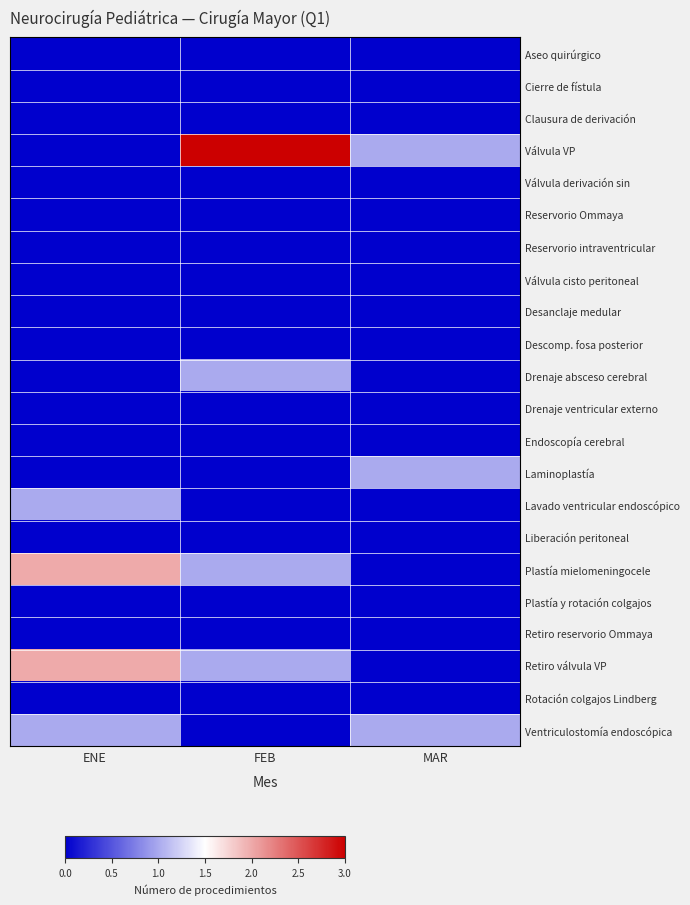

Rank the series by their maximum value, from highest to lowest.

Válvula VP, Plastía mielomeningocele, Retiro válvula VP, Drenaje absceso cerebral, Laminoplastía, Lavado ventricular endoscópico, Ventriculostomía endoscópica, Aseo quirúrgico, Cierre de fístula, Clausura de derivación, Válvula derivación sin, Reservorio Ommaya, Reservorio intraventricular, Válvula cisto peritoneal, Desanclaje medular, Descomp. fosa posterior, Drenaje ventricular externo, Endoscopía cerebral, Liberación peritoneal, Plastía y rotación colgajos, Retiro reservorio Ommaya, Rotación colgajos Lindberg